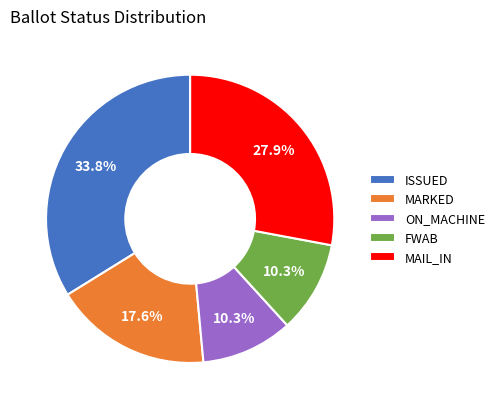

Is FWAB the majority of the pie?

No